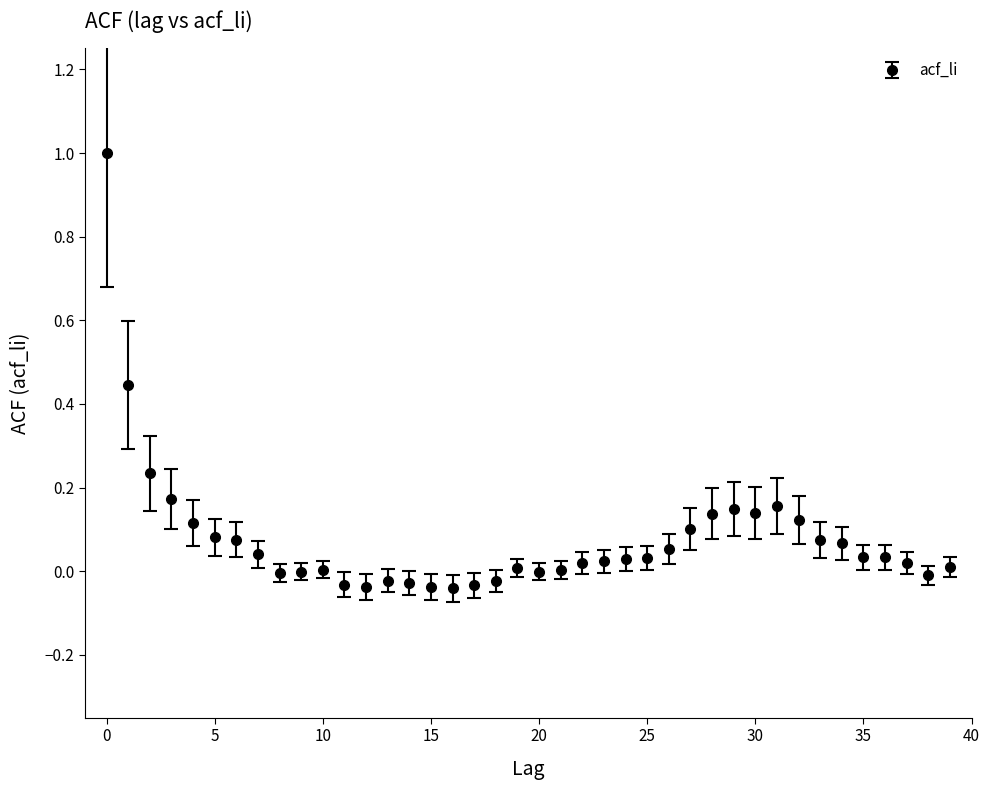

What is the sum of all values?

3.1